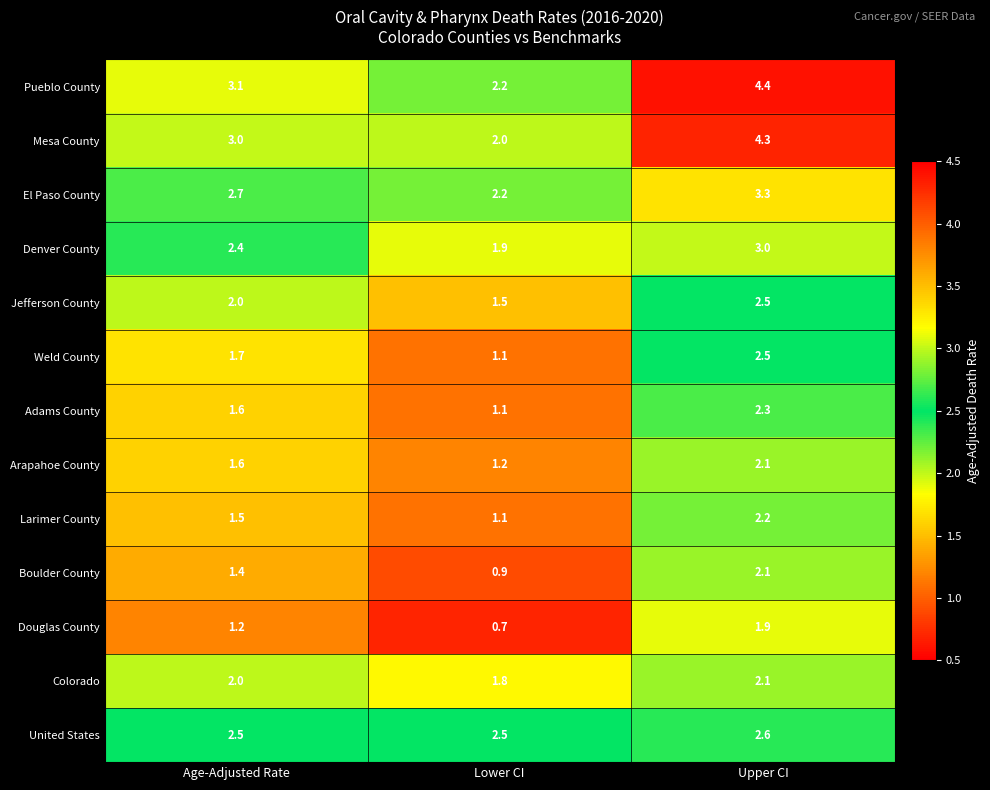

The United States series shows 1.3 at Age-Adjusted Rate. True or false?

False